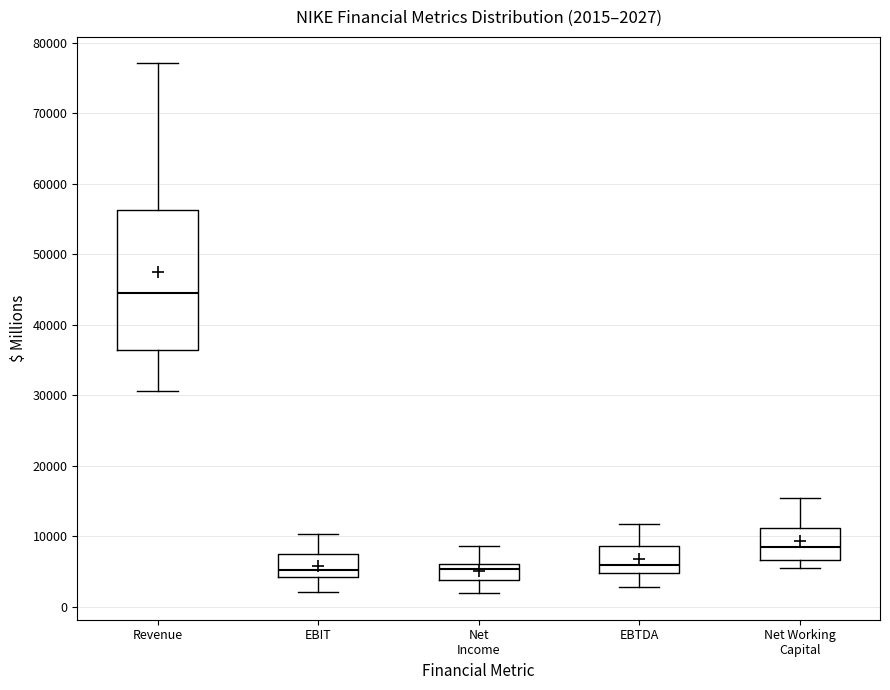

Which box's median line is the highest?

Revenue